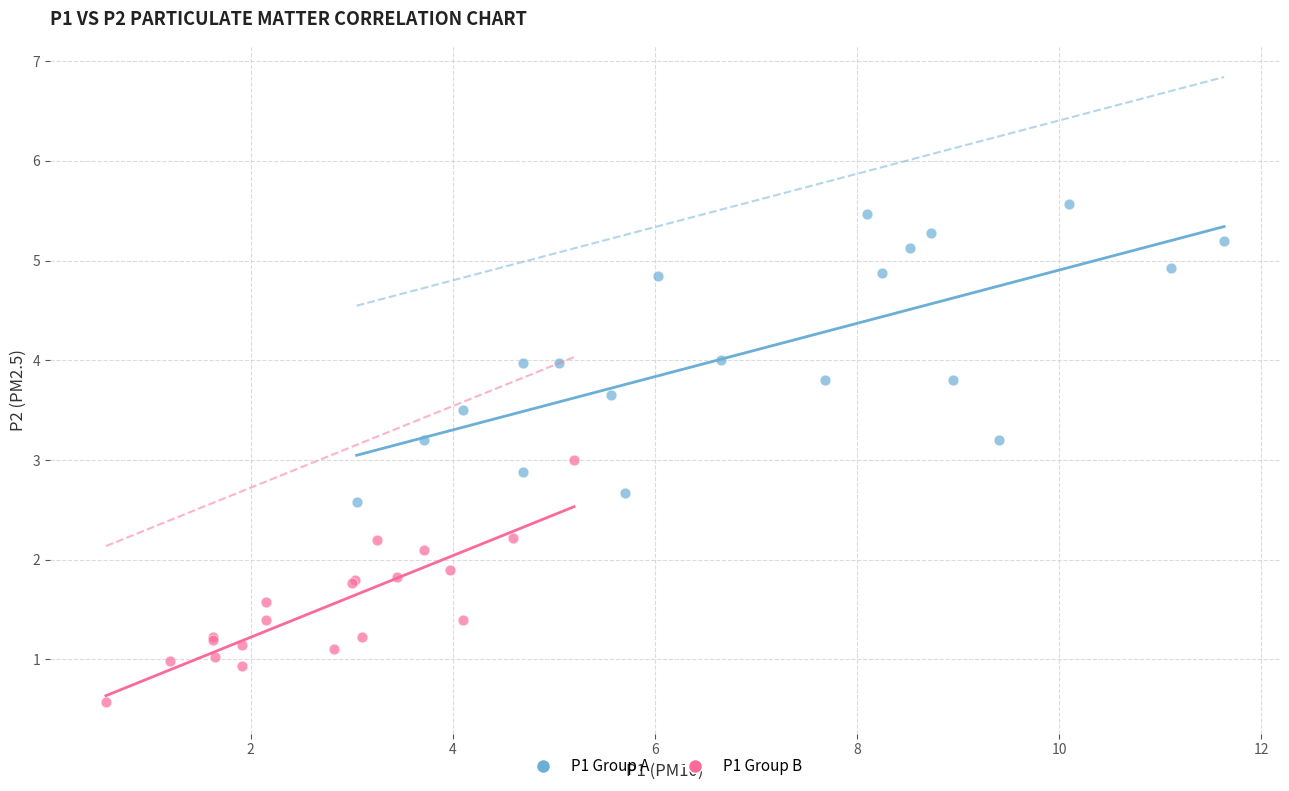

Which series contains the highest Y value?

P1 Group A